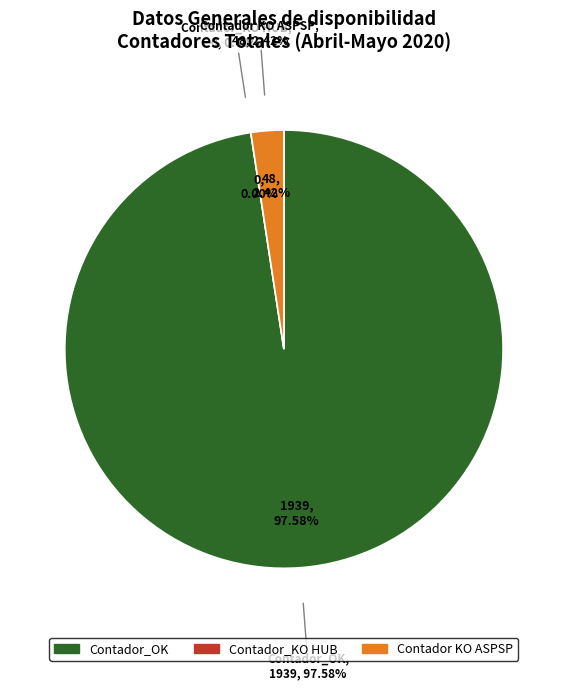

Which slice is the largest?

Contador_OK